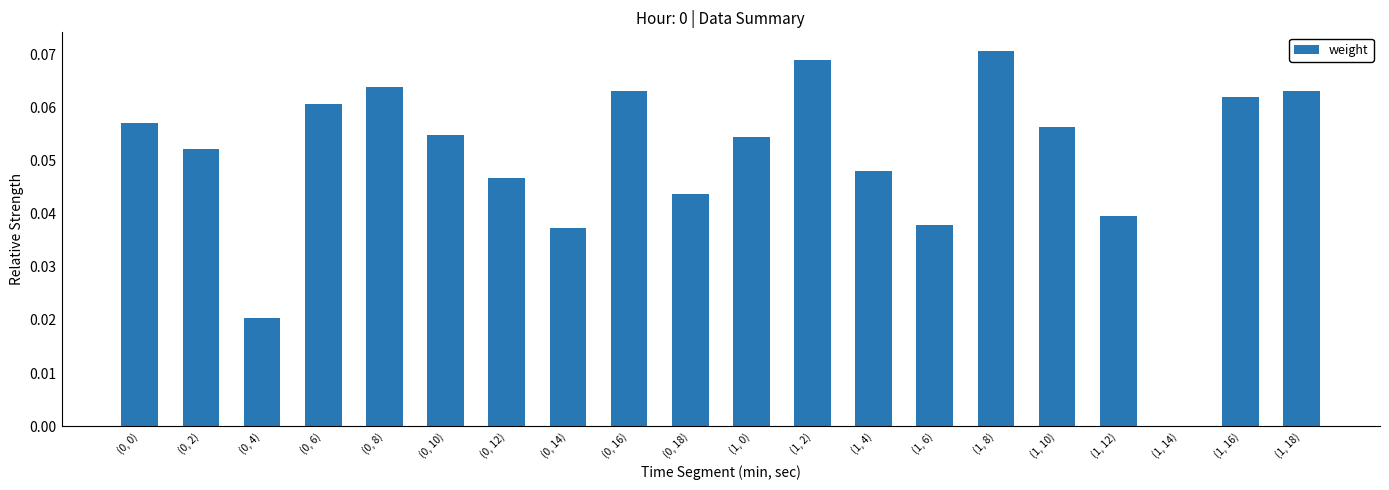

What is the sum of all values?

1.0